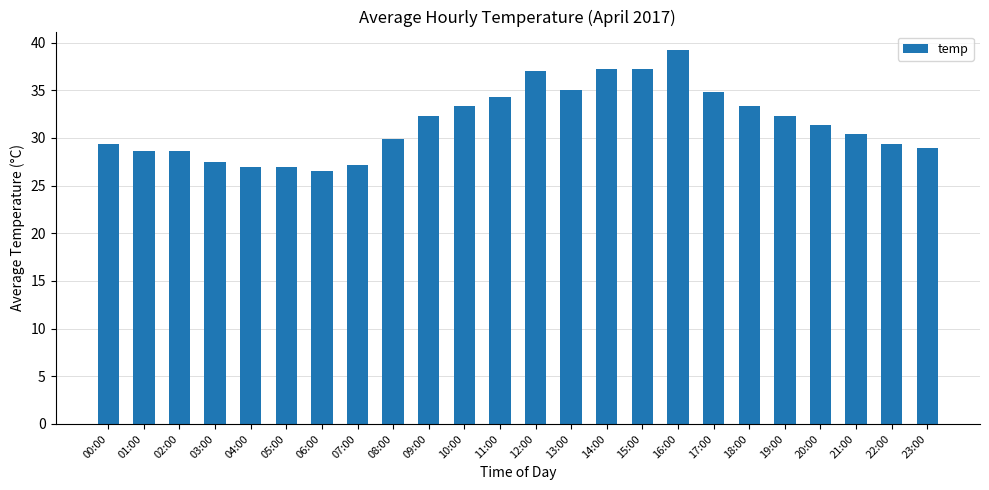

At which label does the data first exceed 31?

09:00